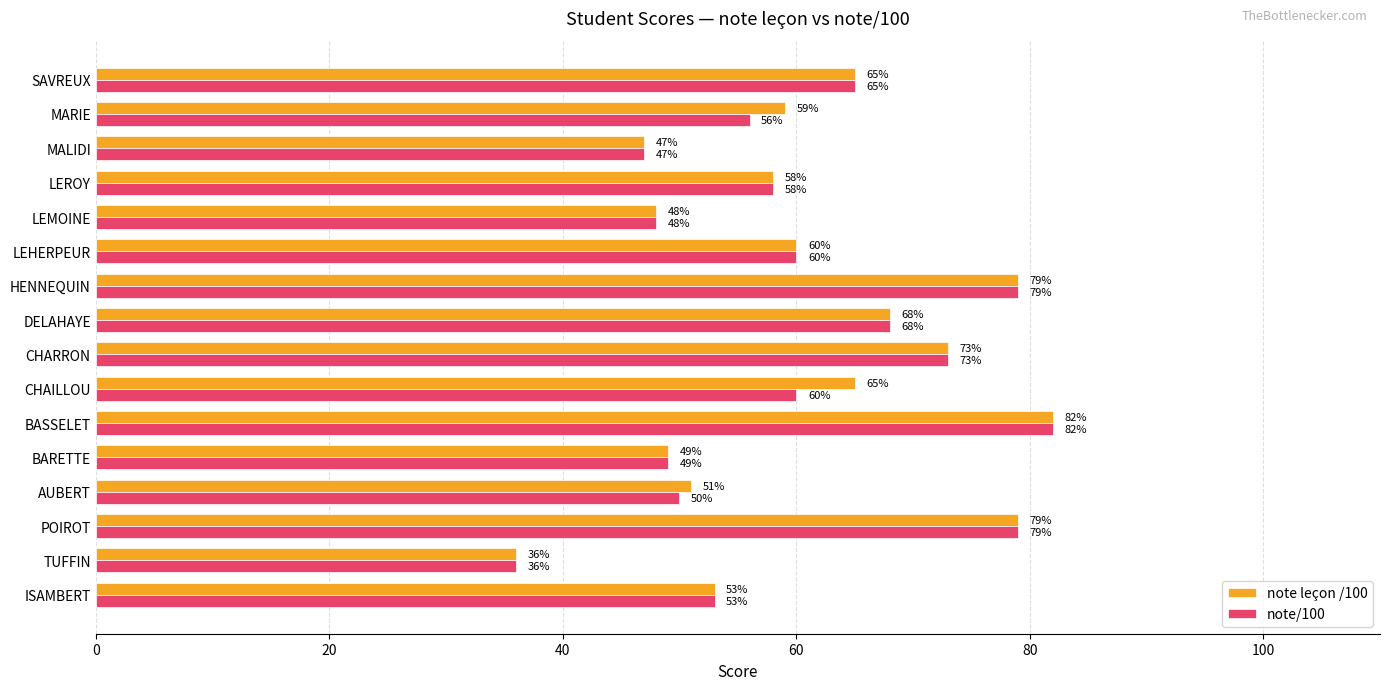

At which category is the sum across all series the highest?

BASSELET